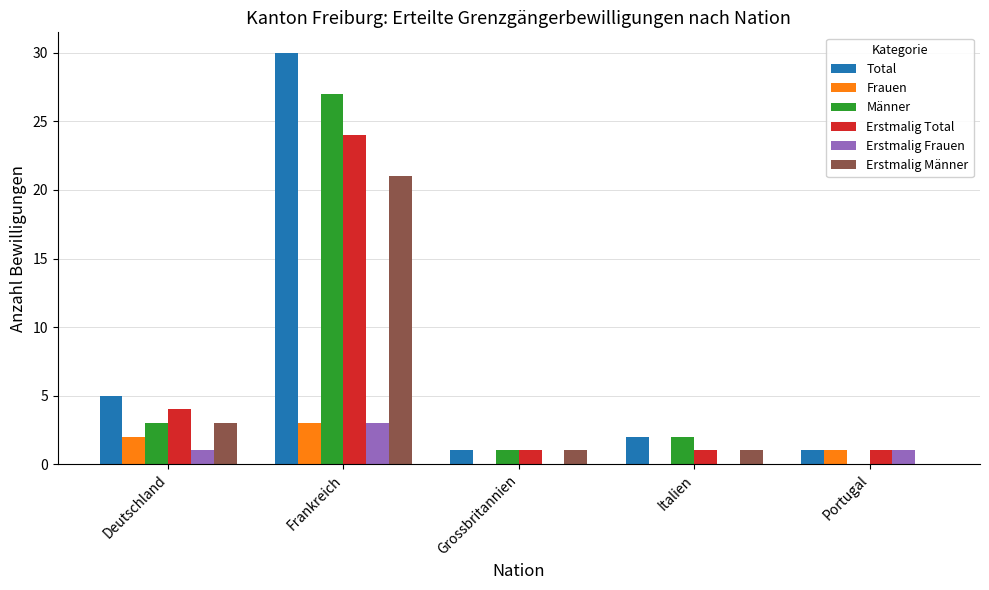

What is the maximum value for Männer?

27